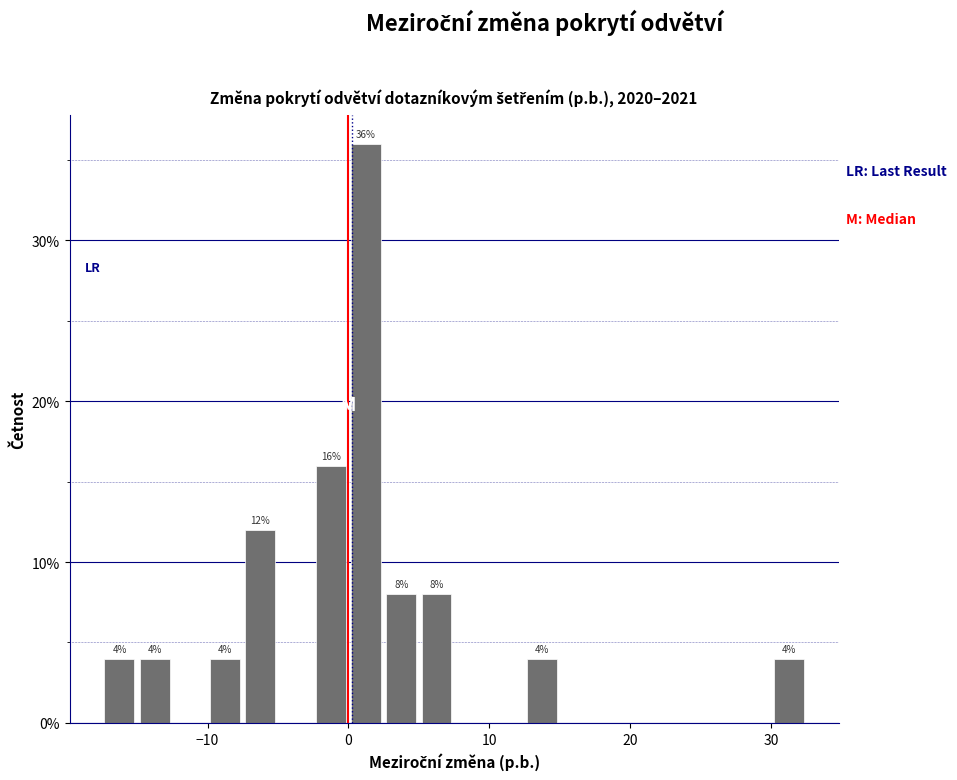

Around what value on the x-axis is the tallest bar? Give the approximate position of its centre, as read against the axis.

1